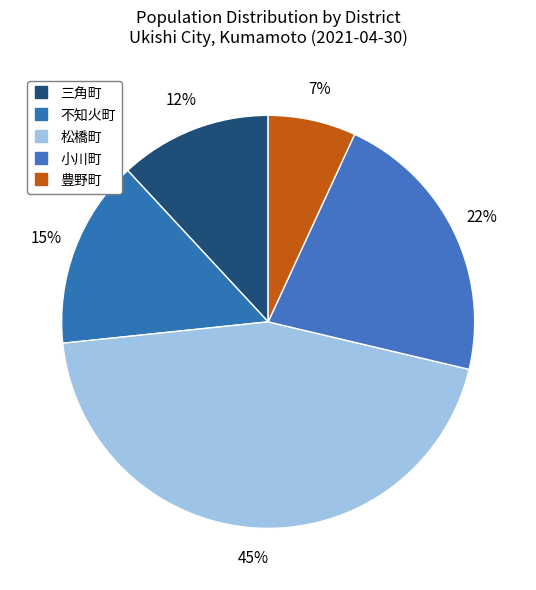

What is the total percentage of 不知火町 and 三角町?

26.7%